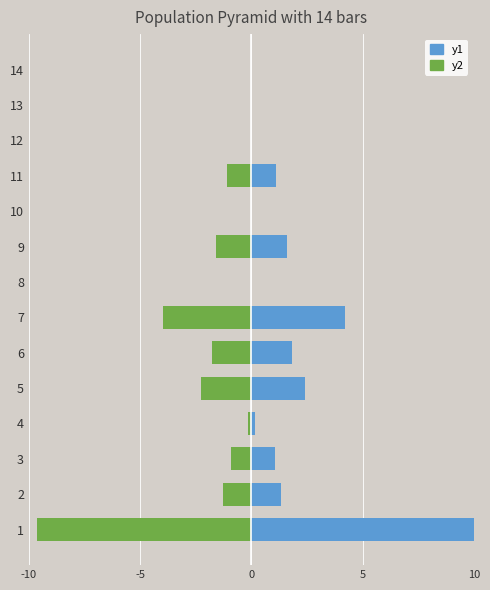

Which series has the largest total across all categories?

y1